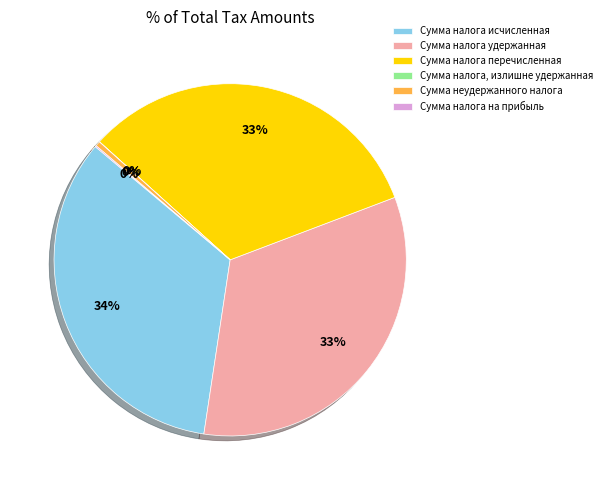

To the nearest percent, what is the difference between the Сумма налога удержанная and Сумма неудержанного налога slice percentages?

33%